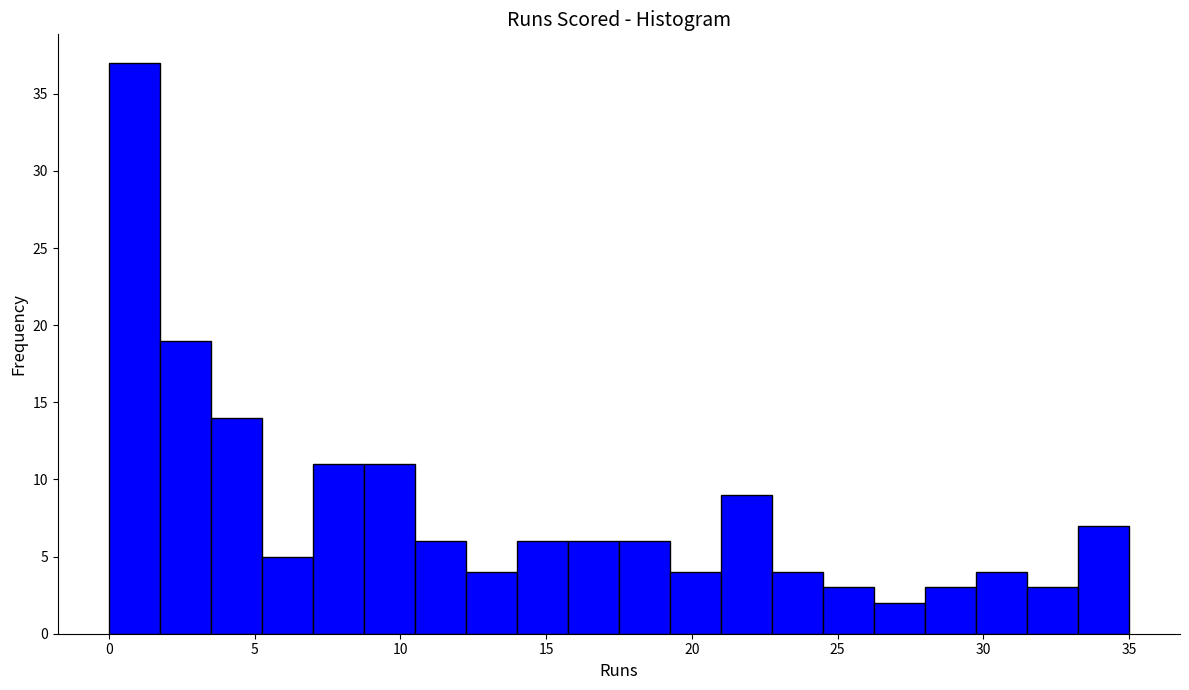

Read against the x-axis, roughly where is the centre of the tallest bar?

1.0